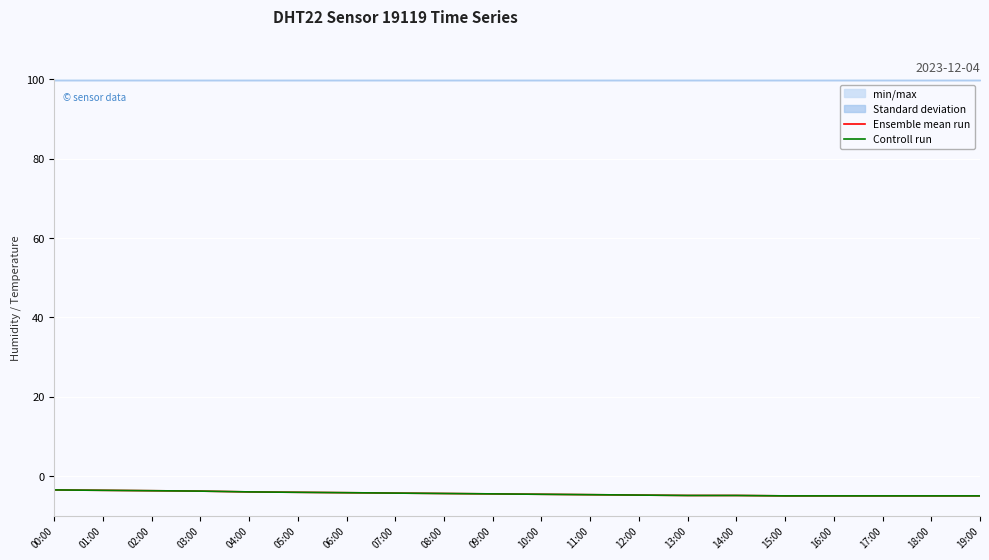

What is the total value across all series at 03:00?

-7.6